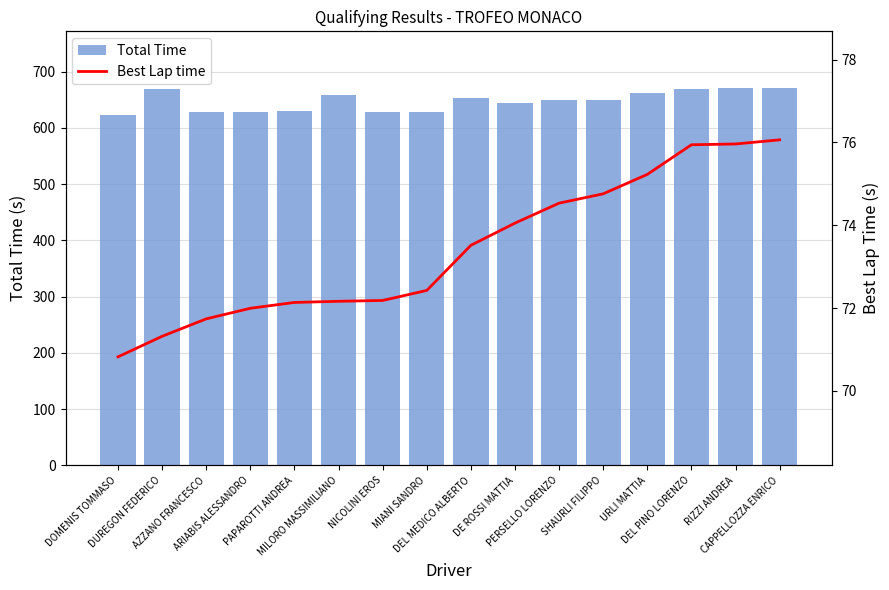

Is the value of Total Time at CAPPELLOZZA ENRICO greater than the value of Best Lap time at ARIABIS ALESSANDRO?

Yes